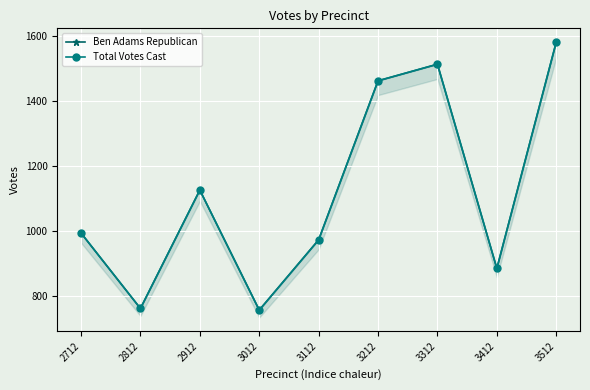

True or false: Total Votes Cast has more than 1 points higher than both neighbors.

True